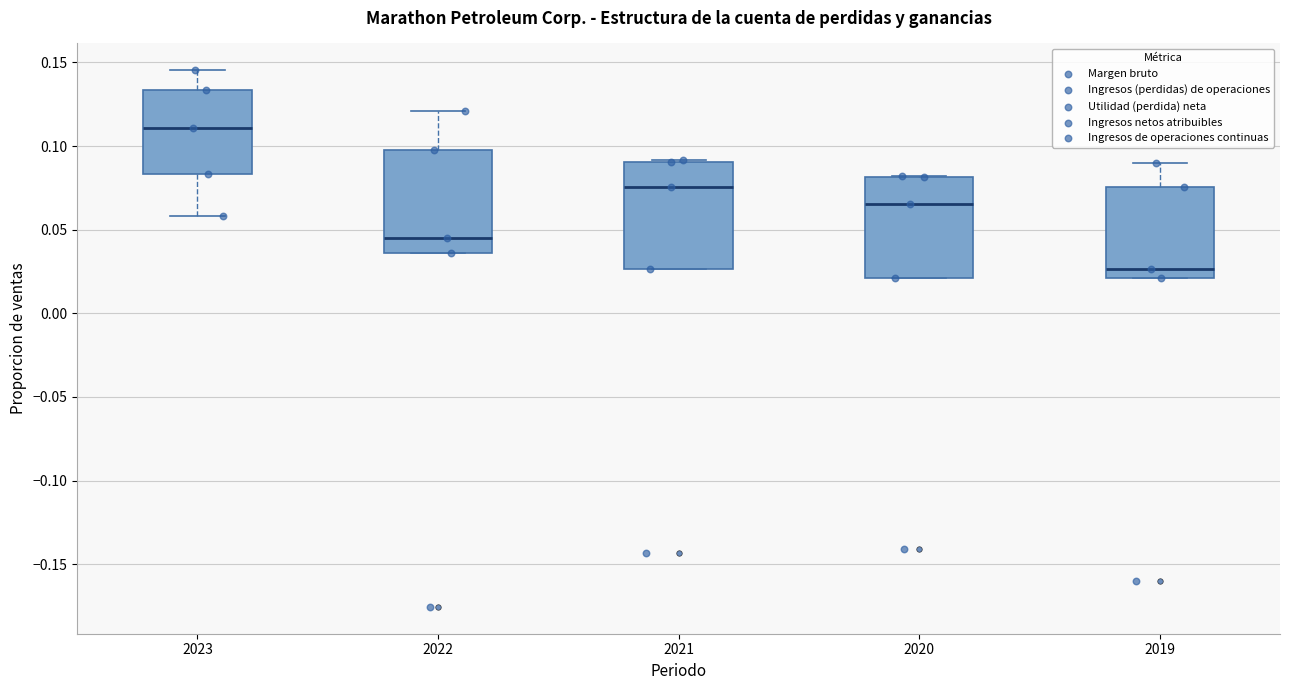

Where does the upper whisker of the box at x = 2023 end on the y-axis? The values are not printed on the chart, so give them approximately, as read against the axis.

0.145